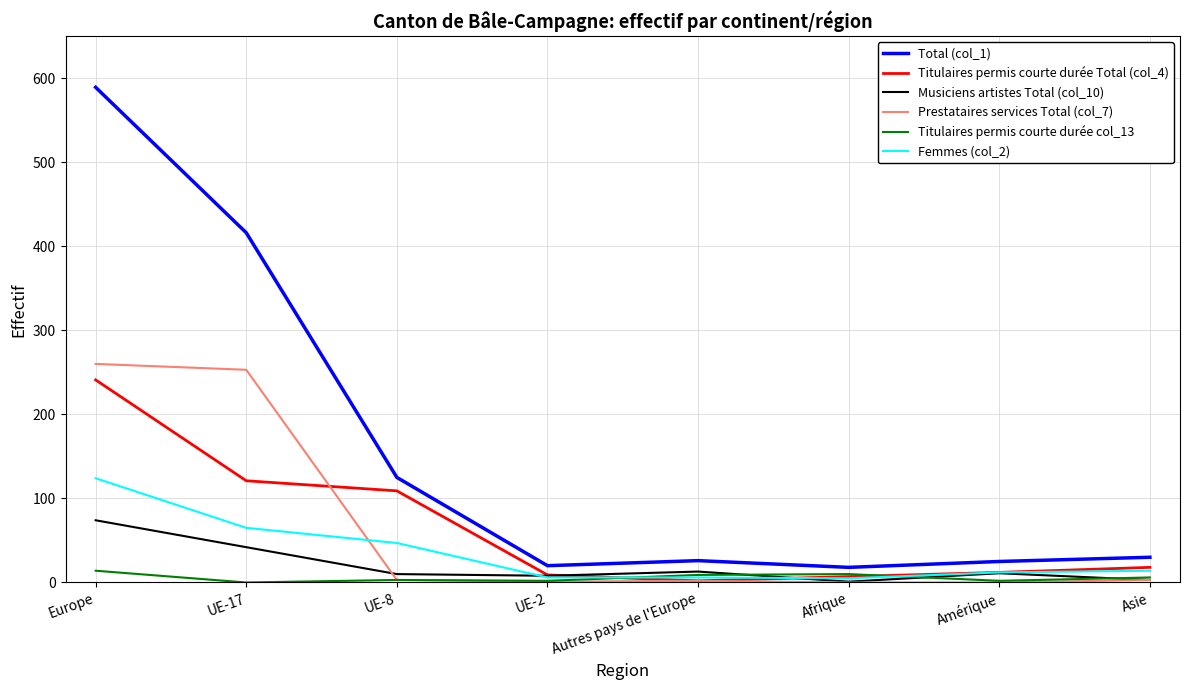

What is the greatest value displayed?

589